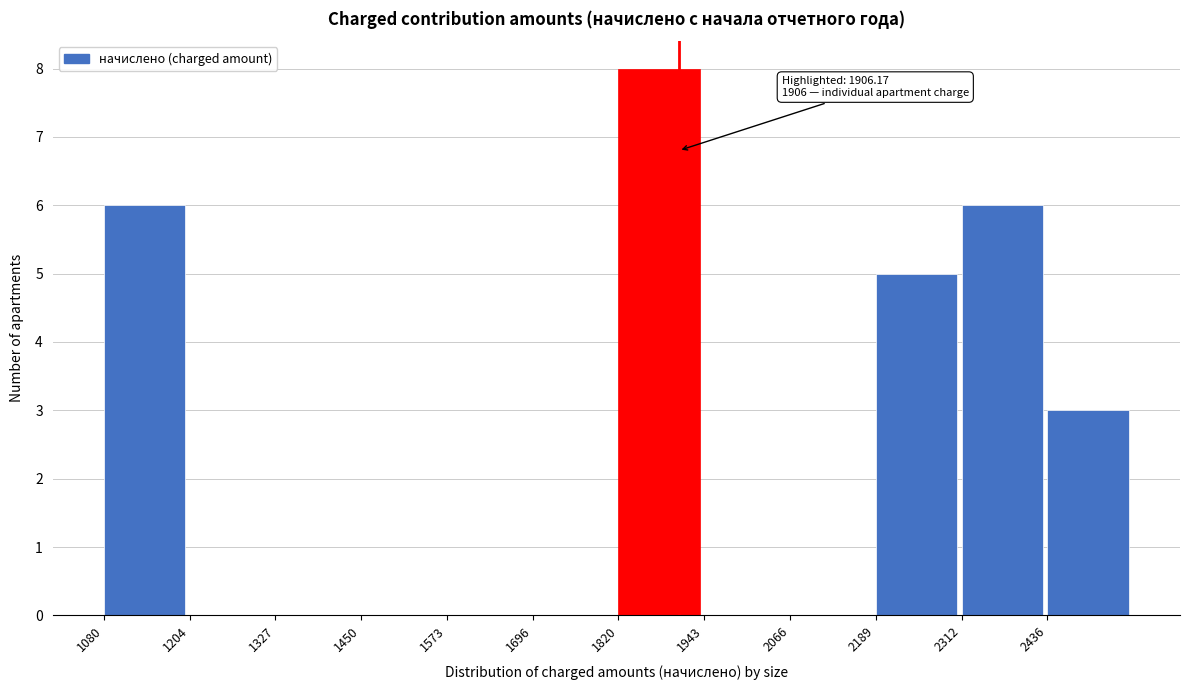

Which range on the x-axis has the tallest bar?

1820 to 1940